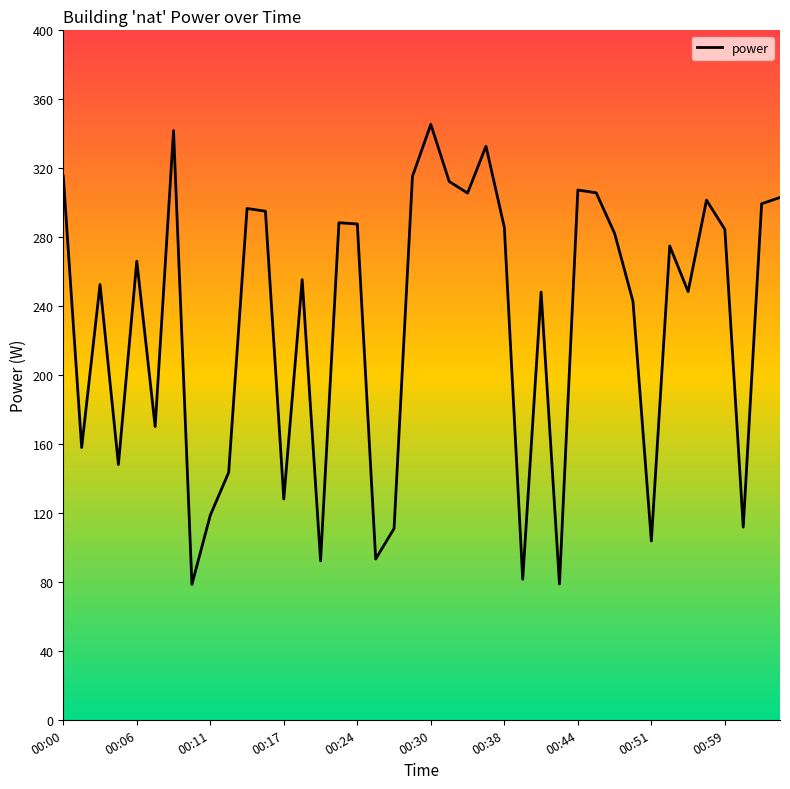

What is the smallest value displayed?

78.5